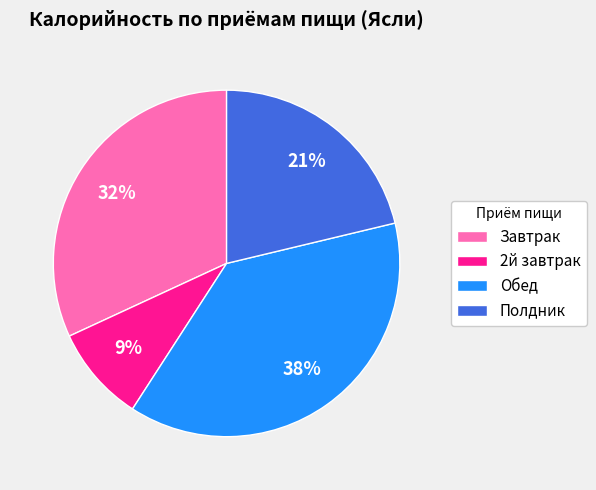

Is it true that Полдник is 21% of the pie?

True